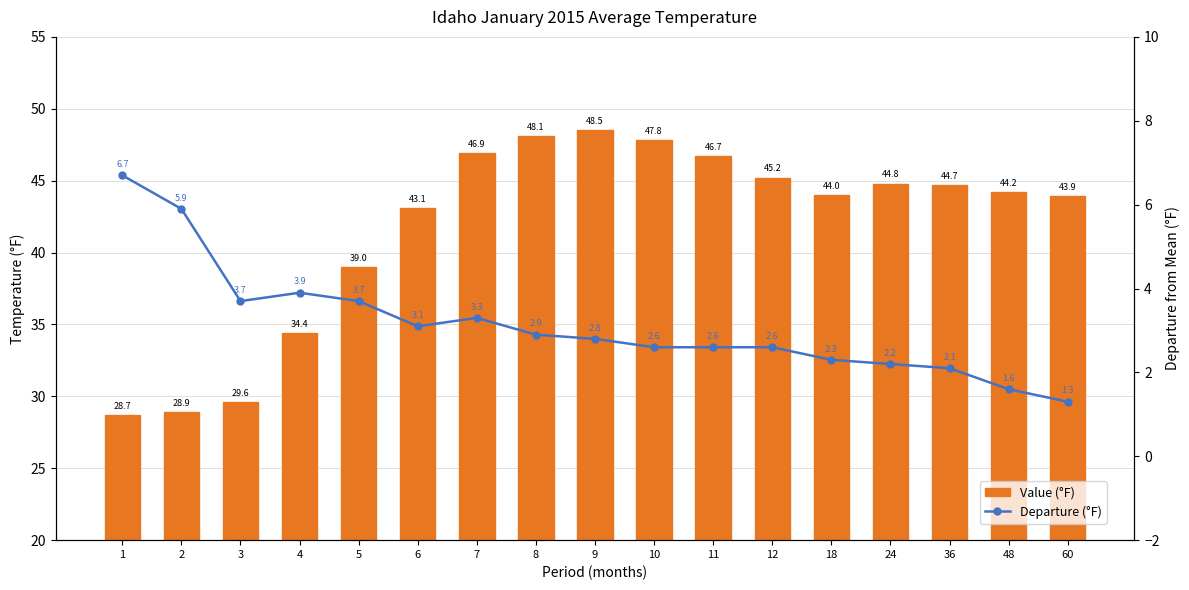

What is the sum of all Departure (°F) values?

53.3